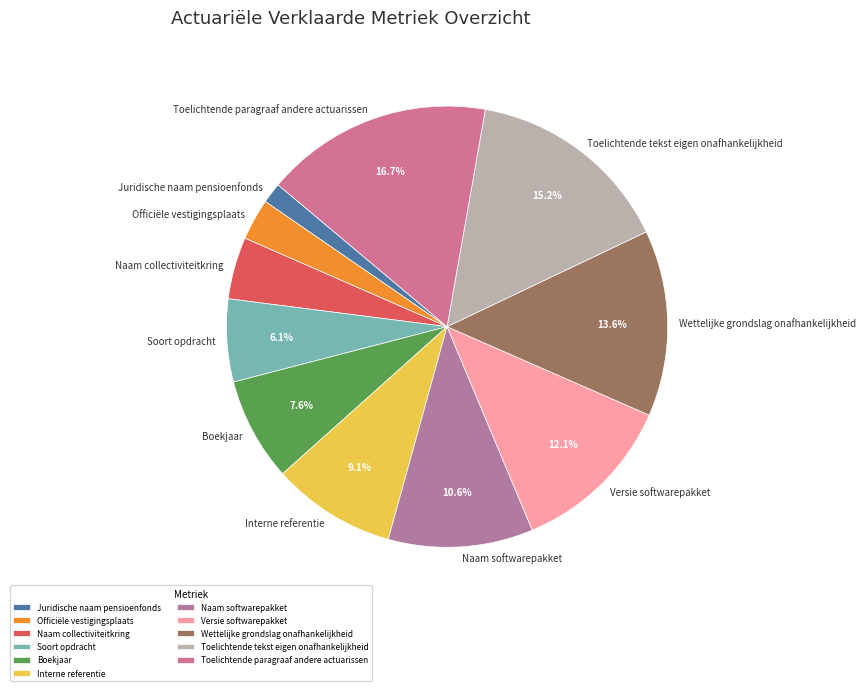

How many slices are in this pie chart?

11